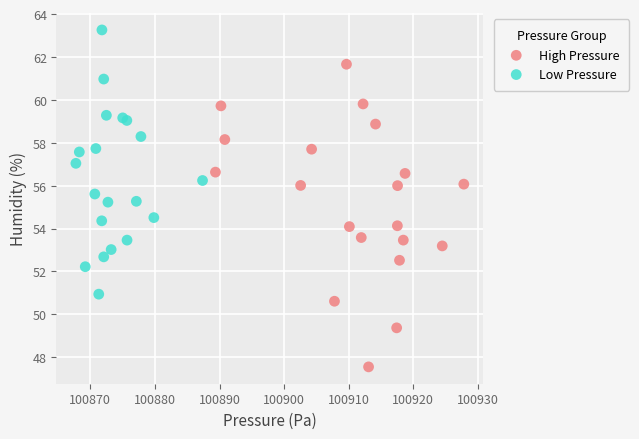

Which series contains the lowest Y value?

High Pressure